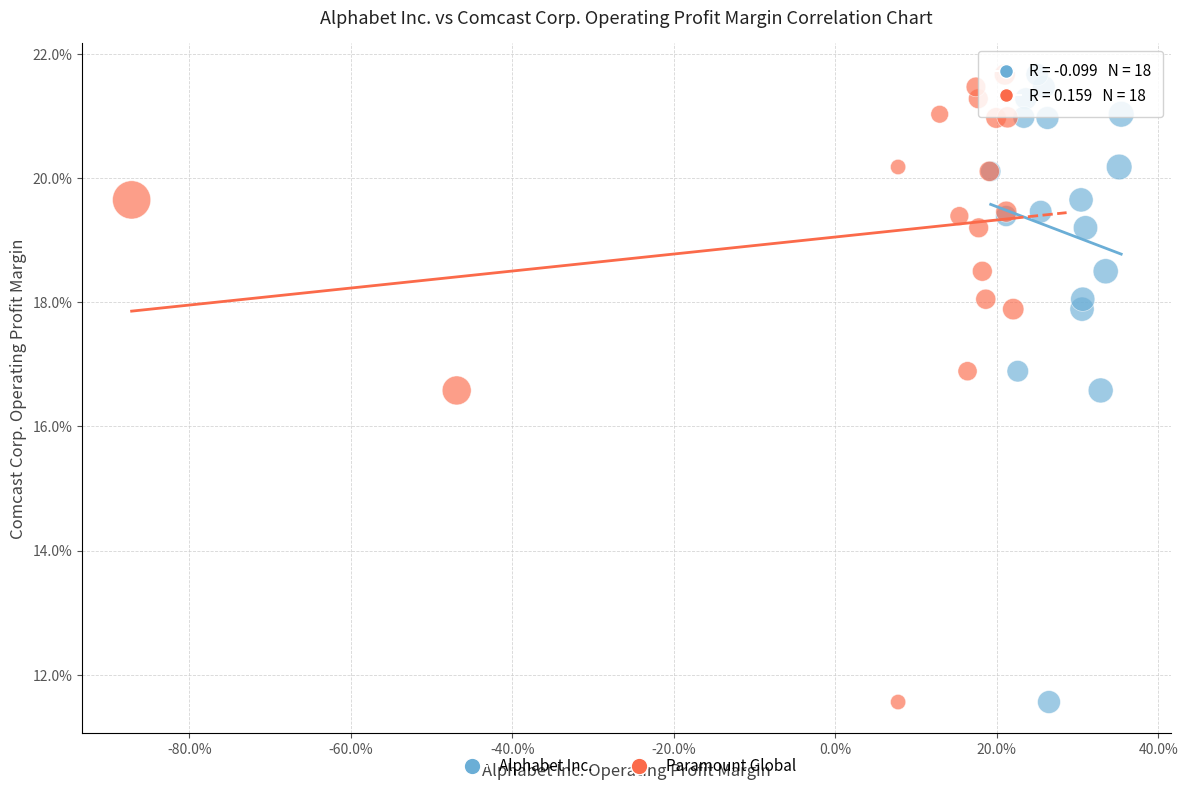

What are all the series names shown in the legend?

Alphabet Inc., Paramount Global